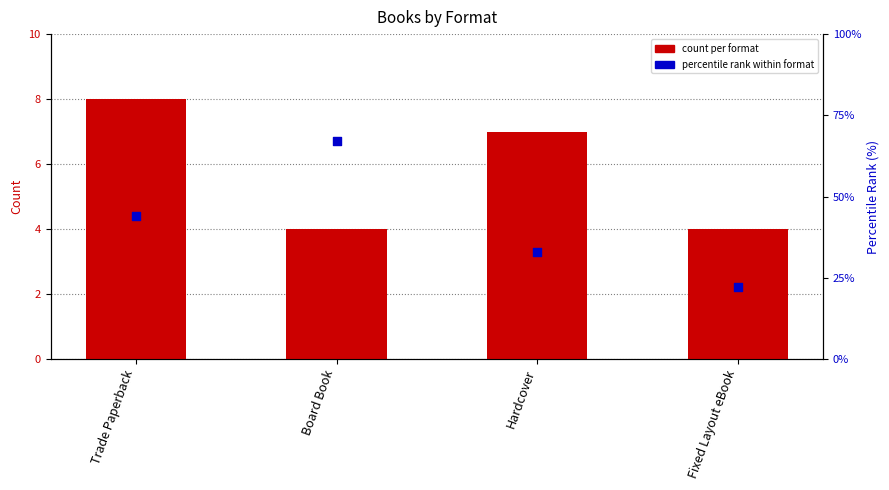

Which series has the largest total across all categories?

percentile rank within format